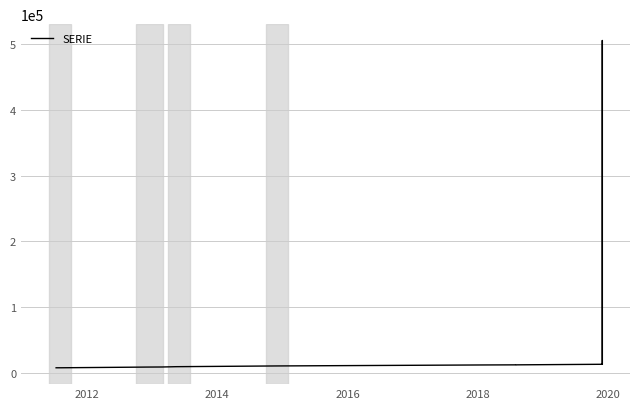

Reading right to left, list all the values displayed in this chart.

12533	505650	12538	11671	11670	11669	11508	9994	8879	8759	8413	8298	7223	7212